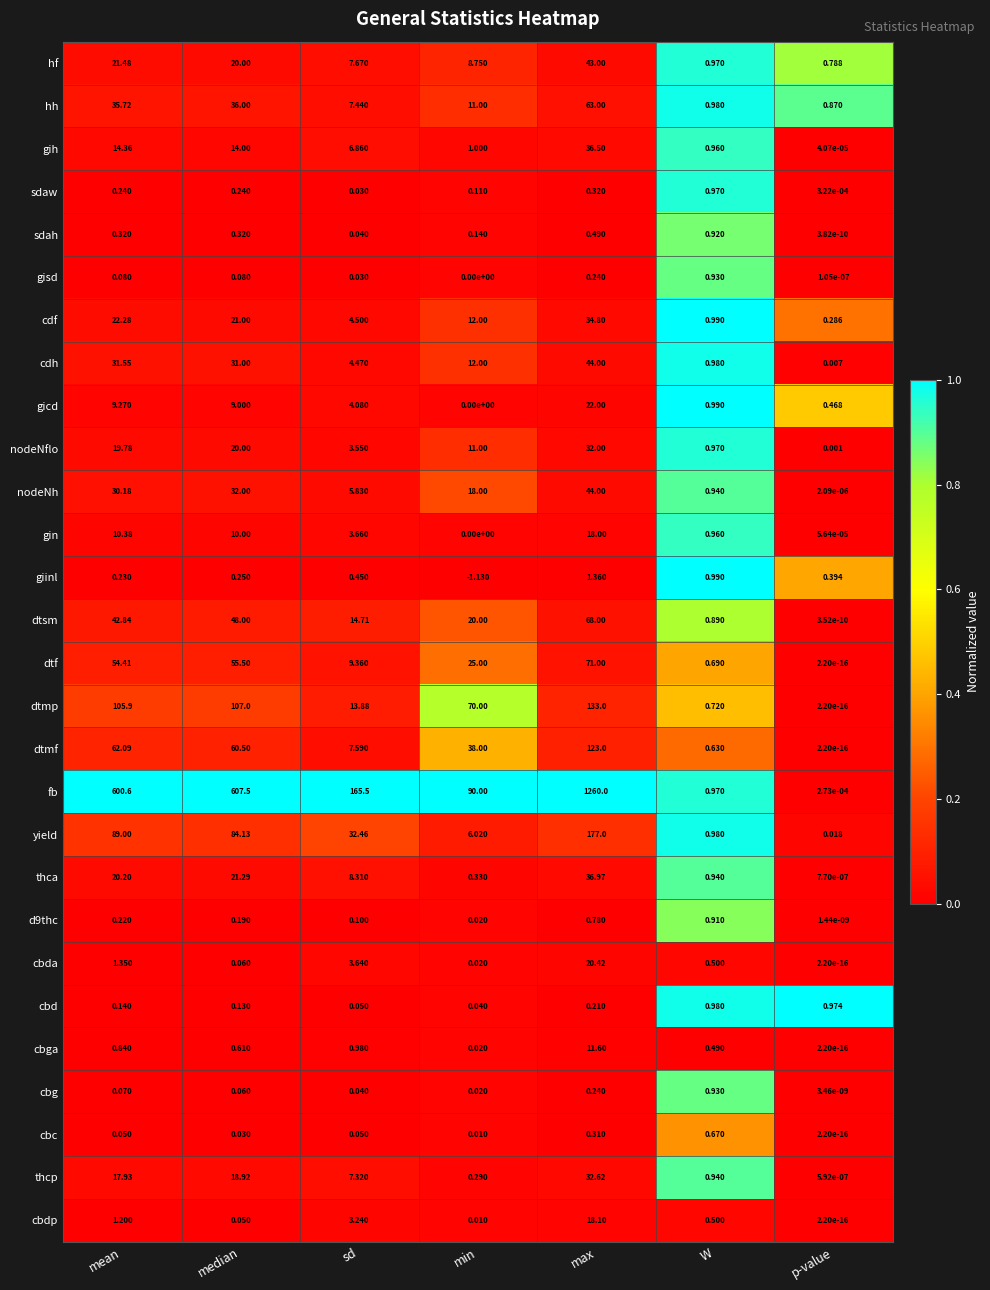

At which label does cdh first exceed 12?

mean